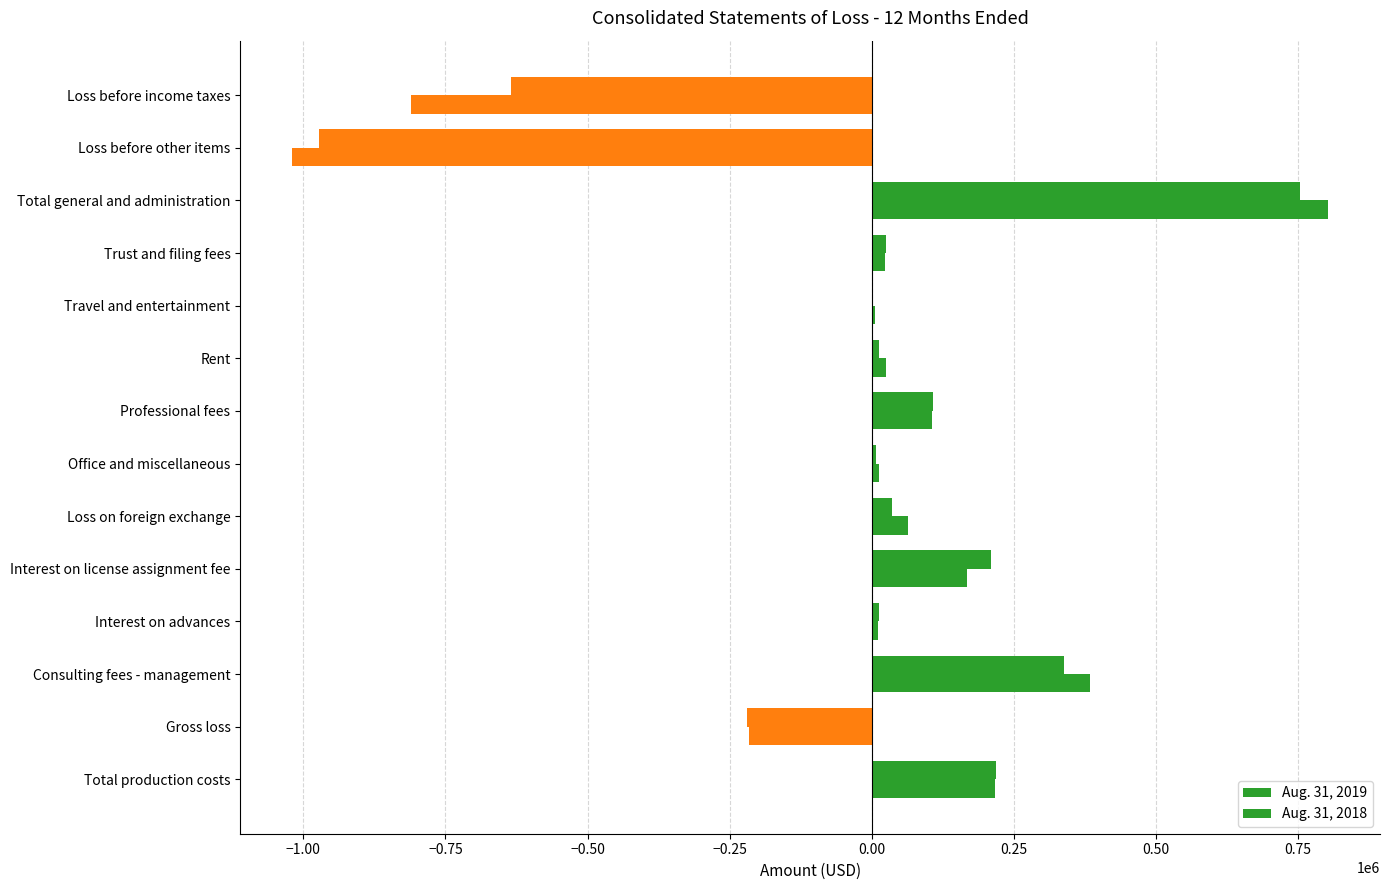

How many categories are shown in the chart?

14